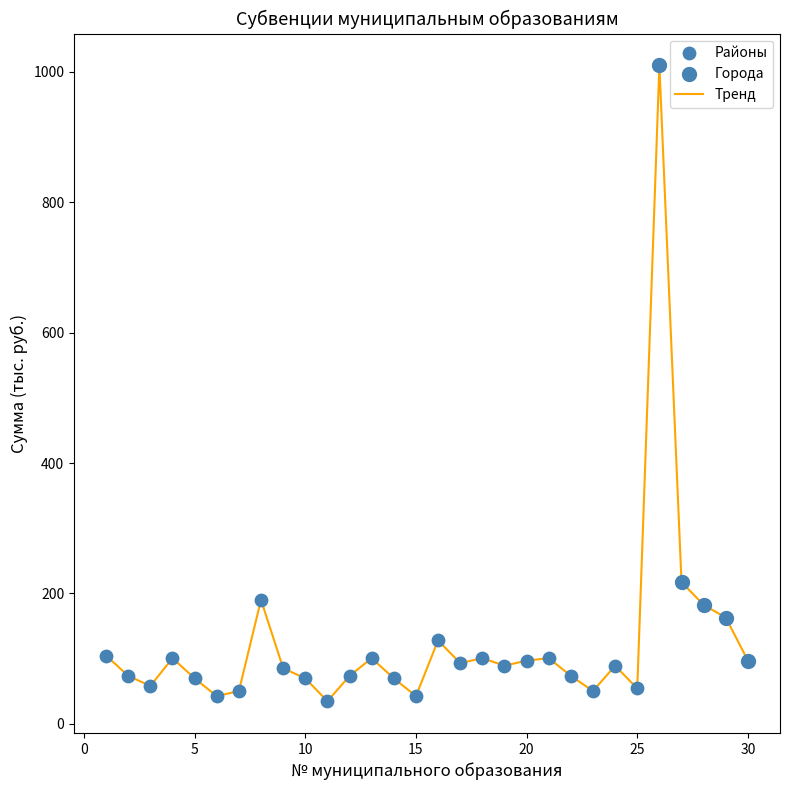

What is the minimum value shown in the chart?

34.9